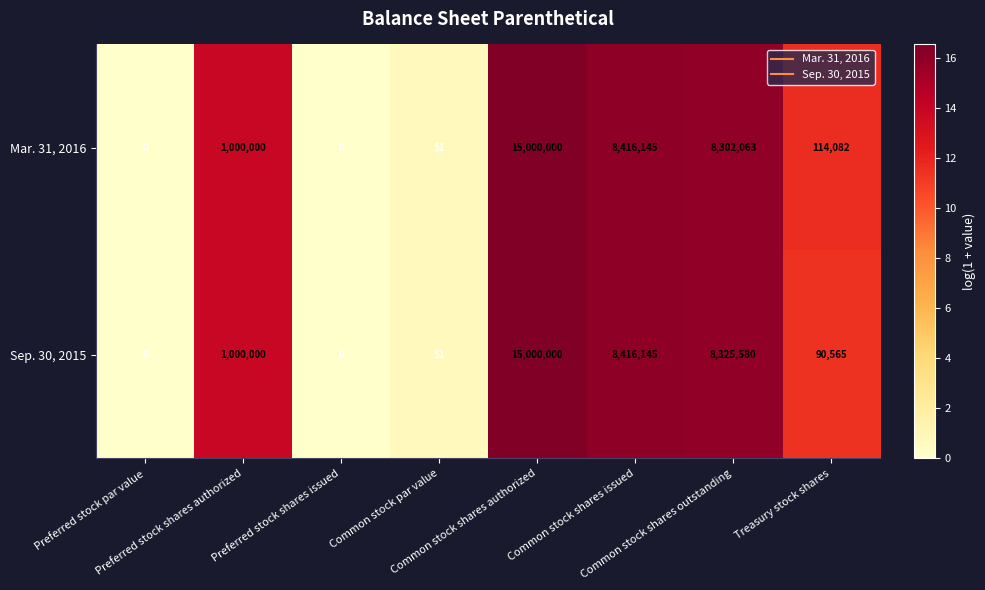

What is the difference between the maximum and minimum values in the Sep. 30, 2015 series?

15000000